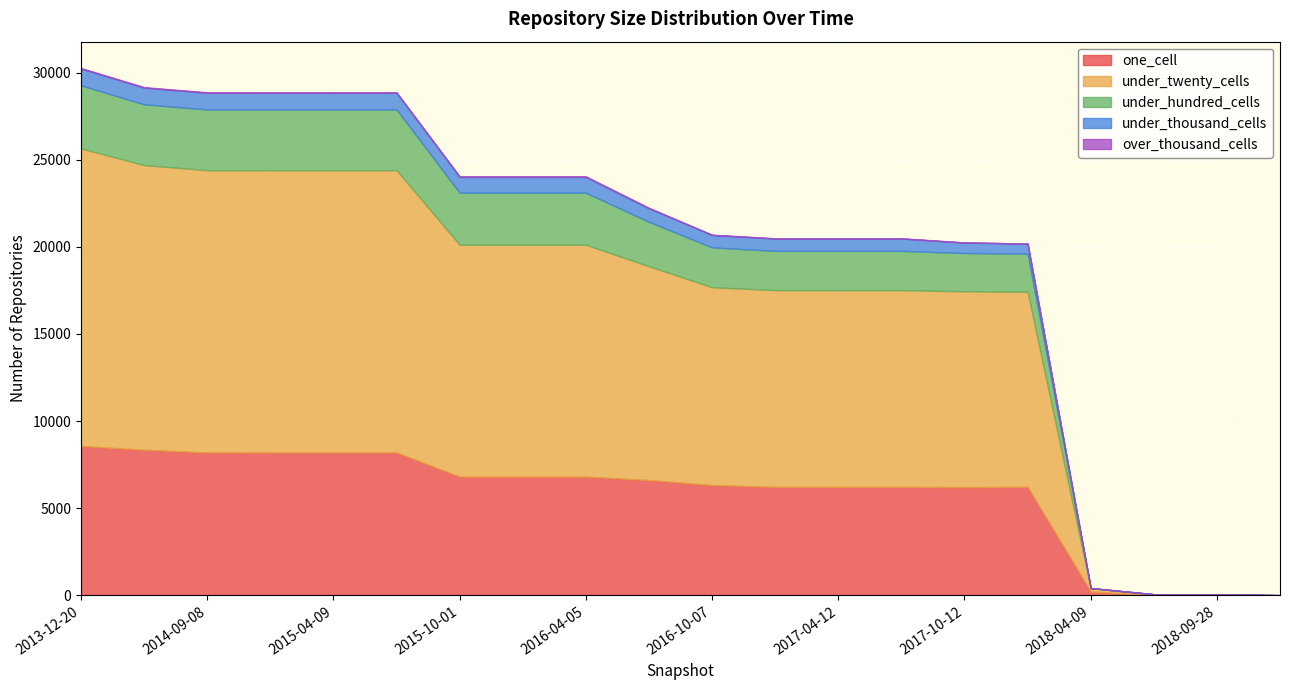

How many lines are shown in the chart?

5